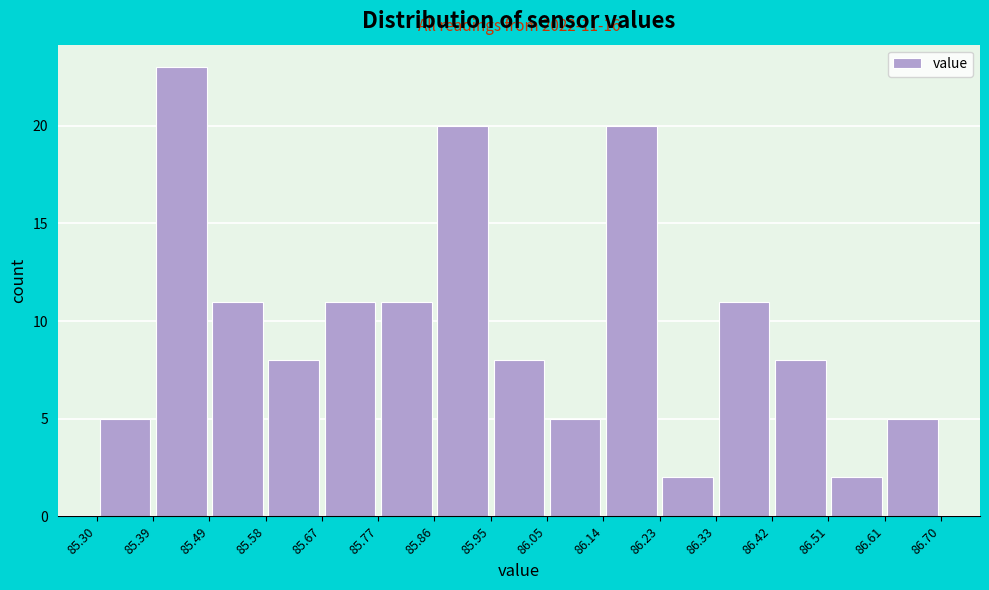

Over which range of the x-axis is the bar tallest?

85.39 to 85.49